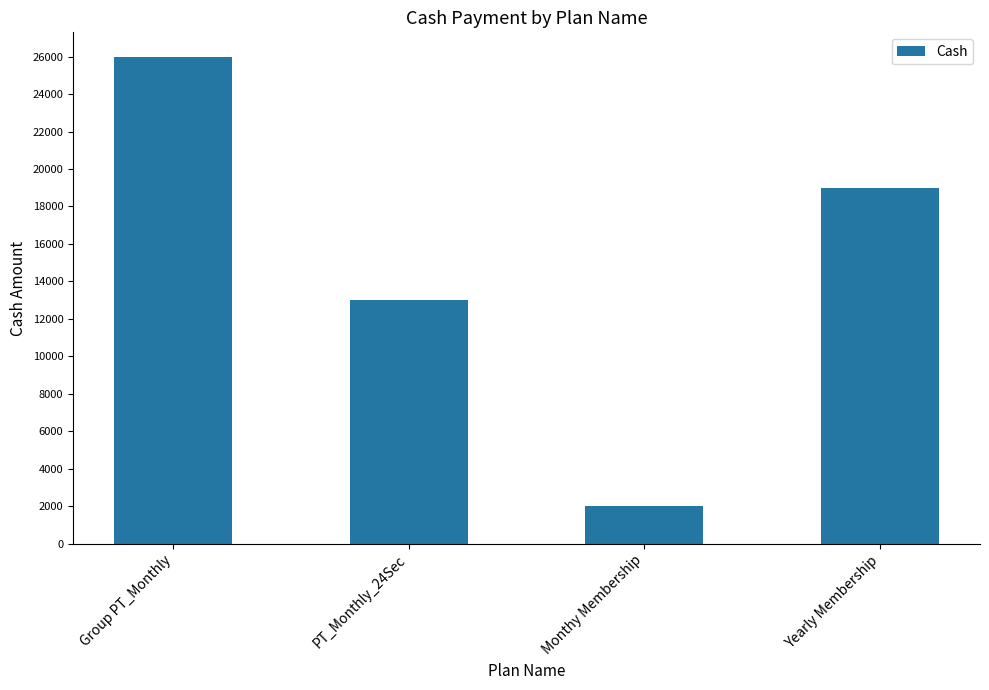

What is the sum of all values?

59996